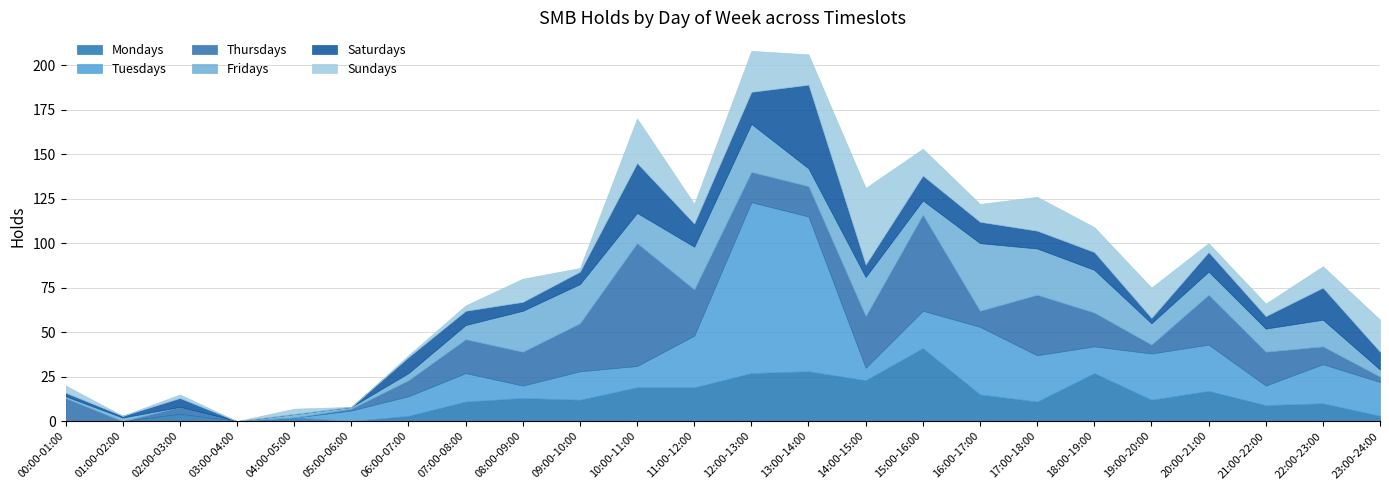

What is the difference between the maximum and minimum values in the Mondays series?

41